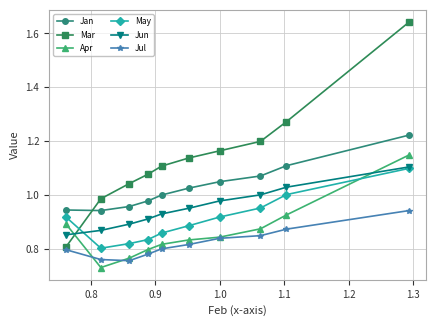

Which series has the widest spread of values?

Mar